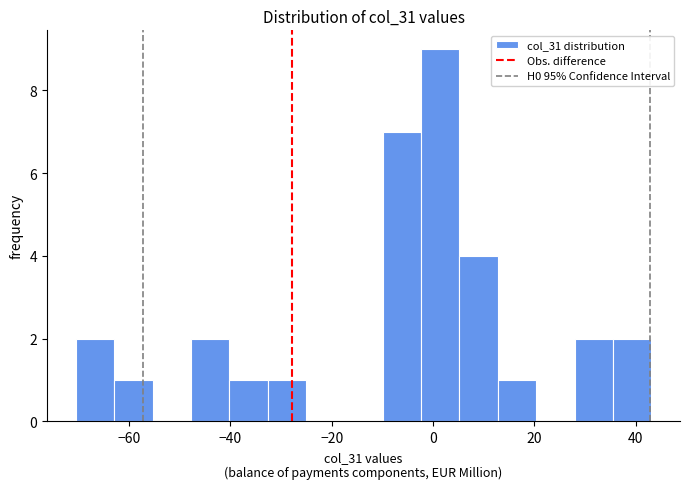

Read against the x-axis, roughly where is the centre of the tallest bar?

2